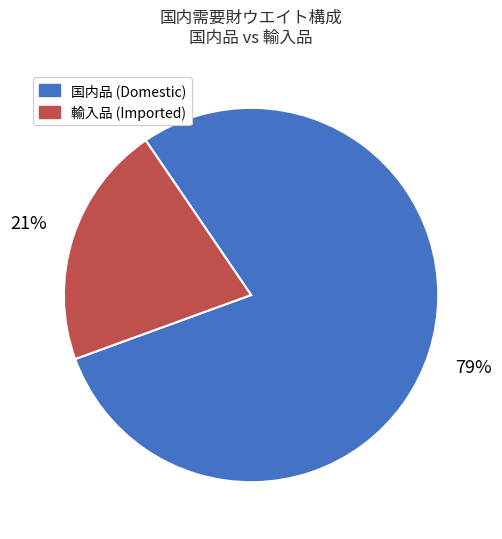

Which category has the biggest portion of the pie?

国内品 (Domestic)